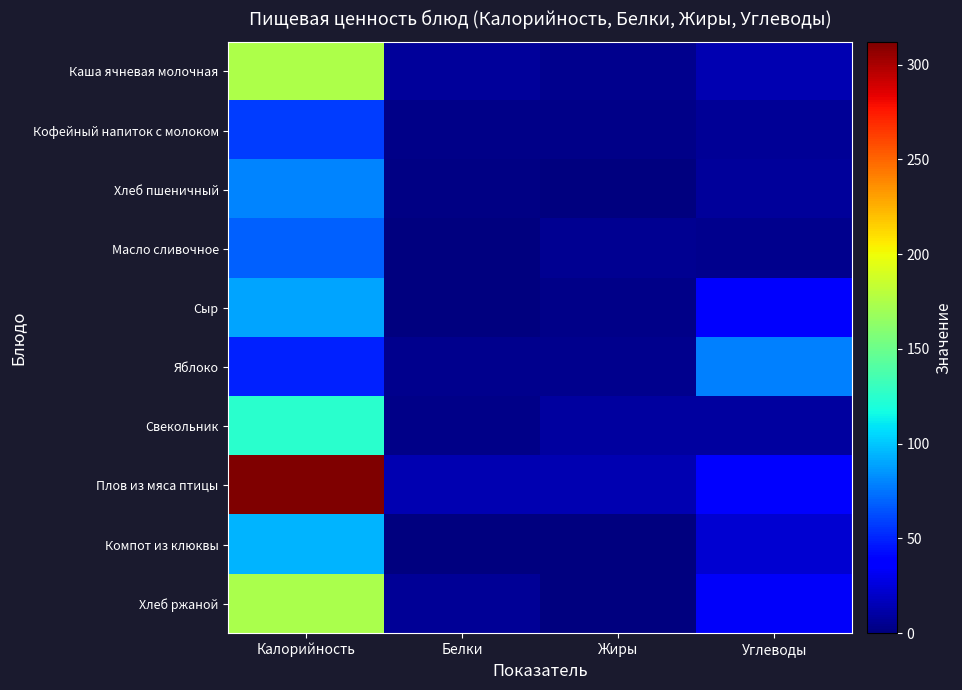

Reading right to left, what are all the values shown in this chart?

Каша ячневая молочная: Углеводы=13.8	Жиры=4.2	Белки=8.5	Калорийность=175.0
Кофейный напиток с молоком: Углеводы=6.8	Жиры=2.7	Белки=3.2	Калорийность=58.0
Хлеб пшеничный: Углеводы=7.8	Жиры=0.3	Белки=1.6	Калорийность=80.0
Масло сливочное: Углеводы=4.7	Жиры=5.2	Белки=1.1	Калорийность=69.0
Сыр: Углеводы=35.0	Жиры=3.6	Белки=1.2	Калорийность=89.0
Яблоко: Углеводы=78.0	Жиры=4.0	Белки=4.0	Калорийность=49.0
Свекольник: Углеводы=8.8	Жиры=8.7	Белки=2.8	Калорийность=125.0
Плов из мяса птицы: Углеводы=39.3	Жиры=13.8	Белки=13.6	Калорийность=312.0
Компот из клюквы: Углеводы=22.0	Жиры=0.0	Белки=0.1	Калорийность=94.0
Хлеб ржаной: Углеводы=33.0	Жиры=1.2	Белки=6.6	Калорийность=174.0